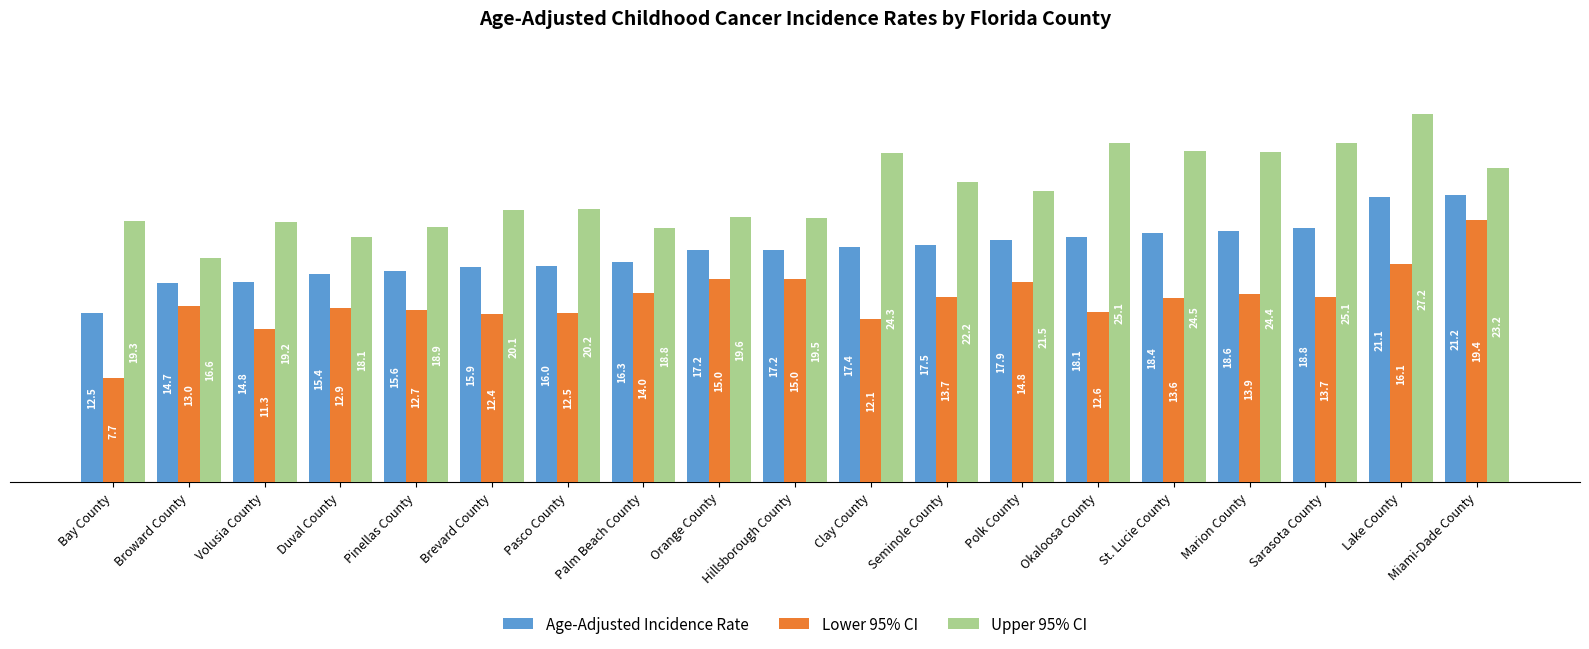

At which category does the chart reach its peak across all series?

Lake County